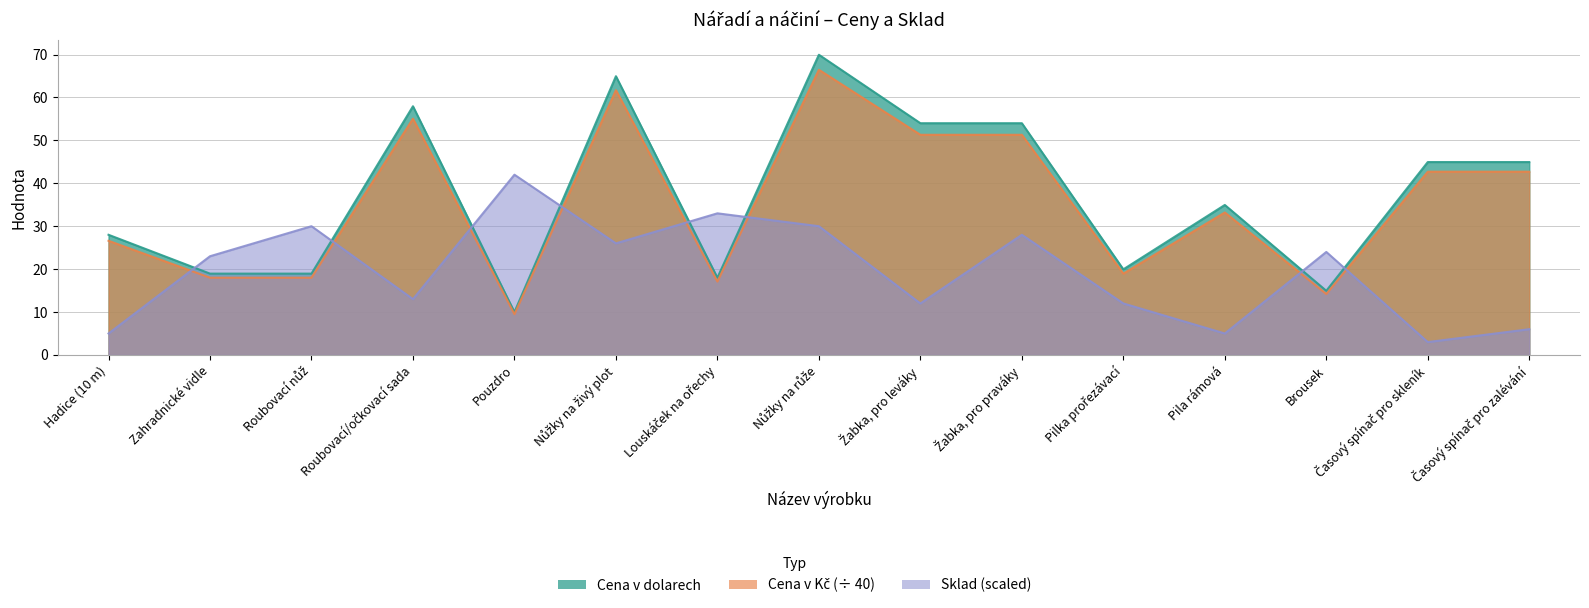

What is the value of the Cena v dolarech point at the 15th from the left?

45.0